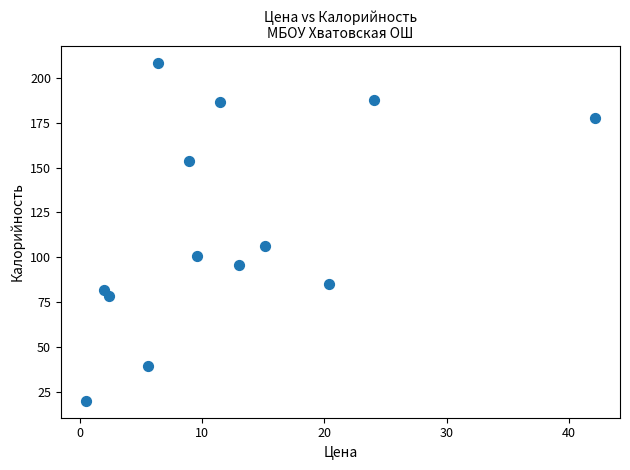

What is the range of X values (max minus min)?

41.6